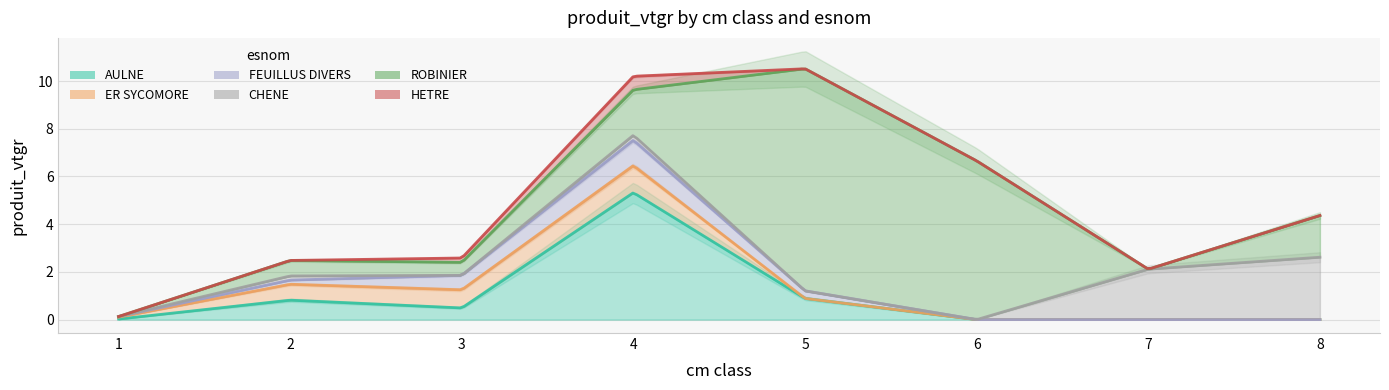

True or false: ROBINIER has a value of 1.9 at 4.

True